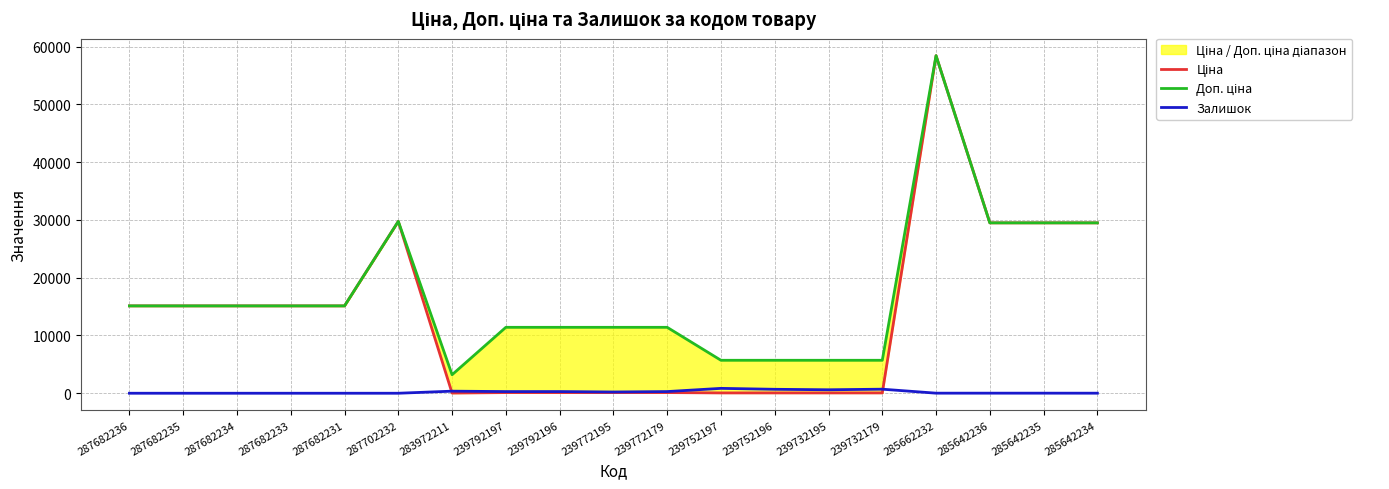

How many data points in Залишок are above 14?

9